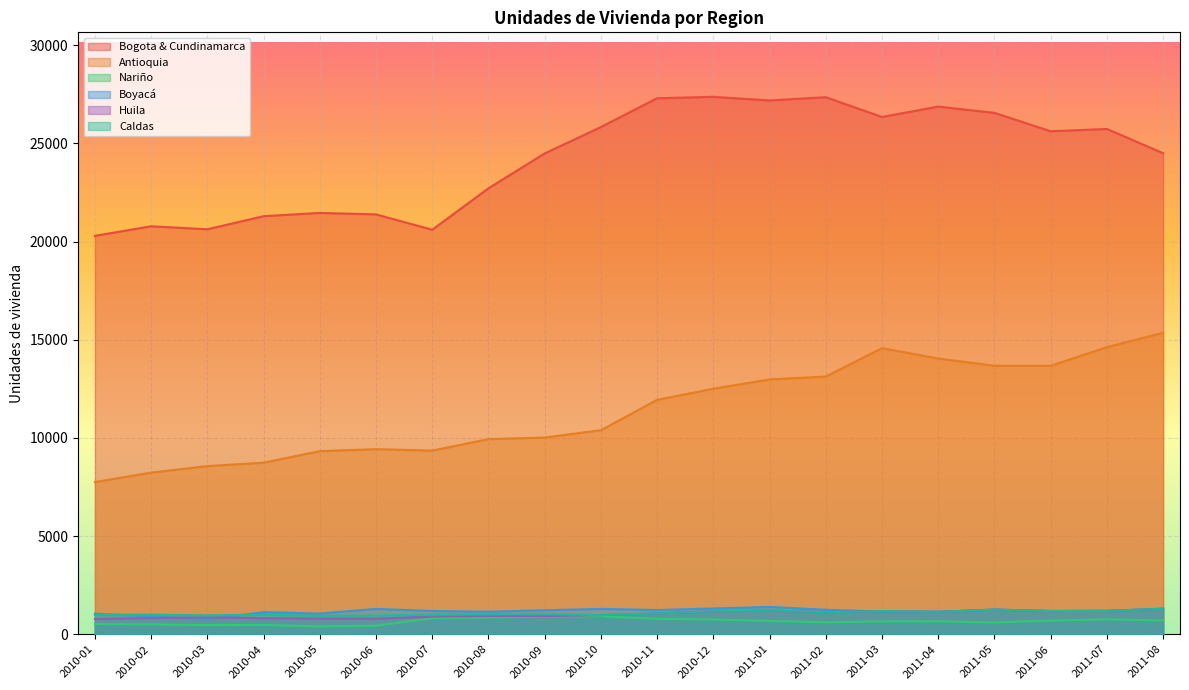

Rank the series at 2011-04 from highest to lowest value.

Bogota & Cundinamarca, Antioquia, Boyacá, Huila, Caldas, Nariño